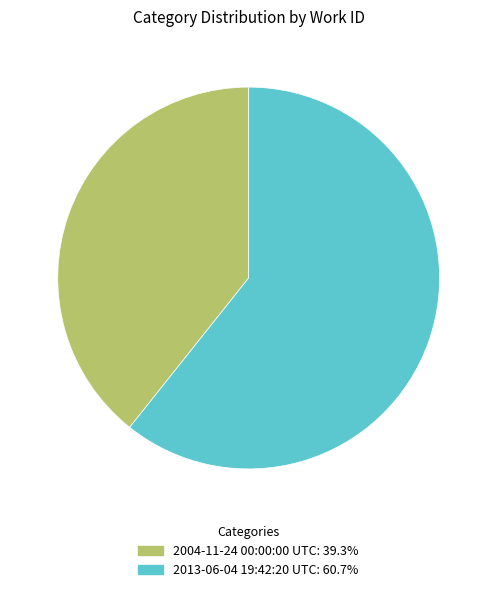

Rank the categories by value from lowest to highest.

2004-11-24 00:00:00 UTC, 2013-06-04 19:42:20 UTC